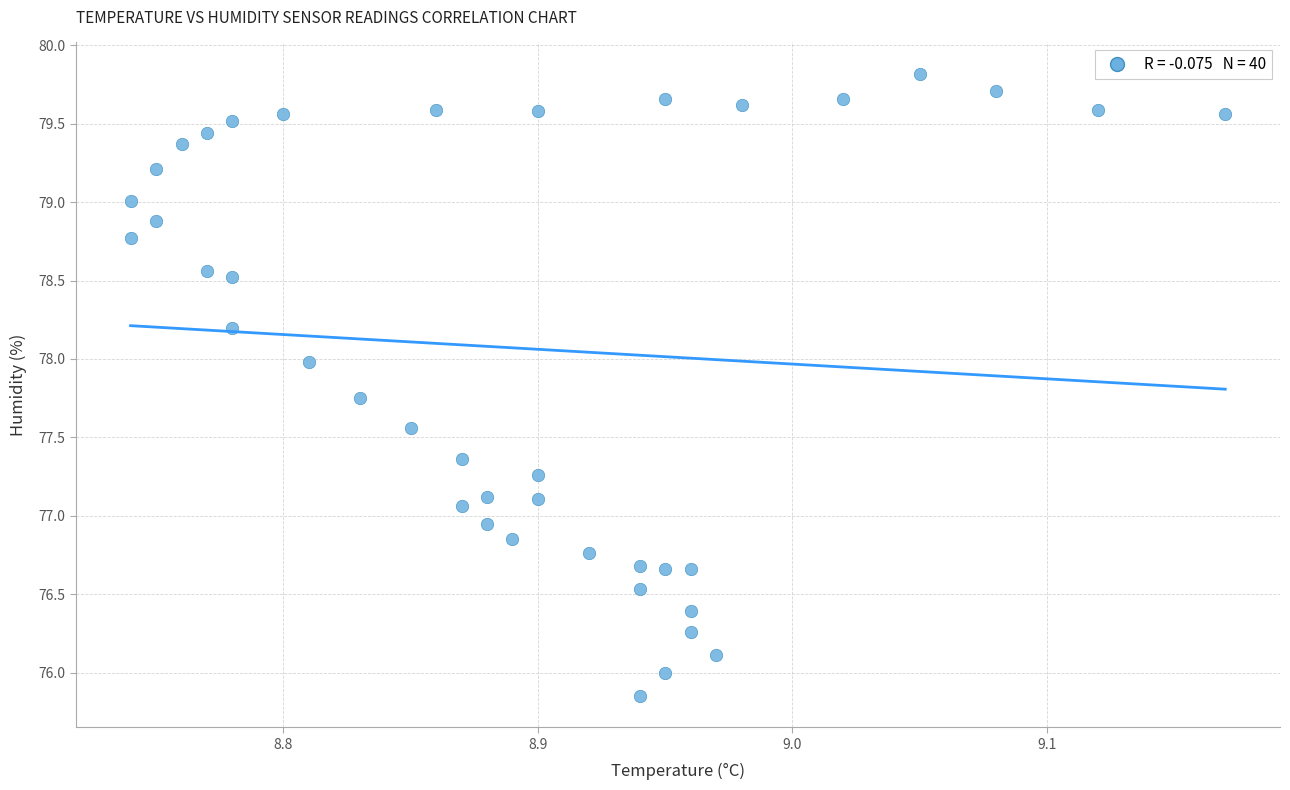

What is the range of Y values (max minus min)?

4.0